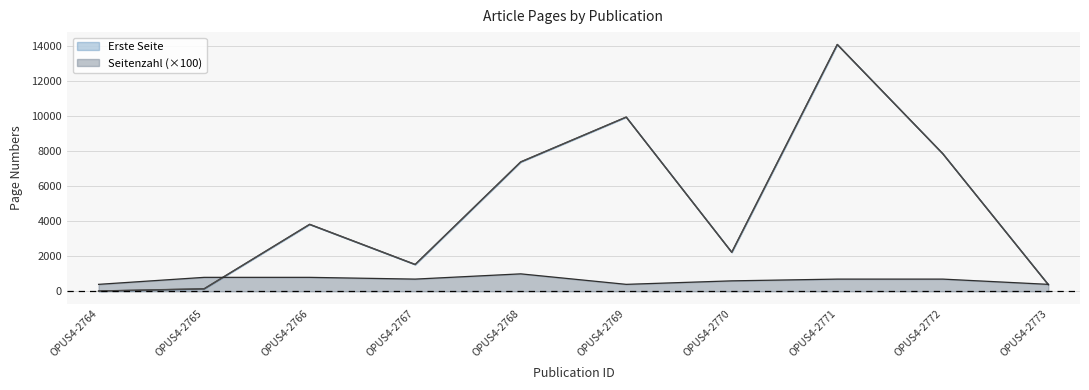

What is the difference between the Seitenzahl values at OPUS4-2764 and OPUS4-2766?

400